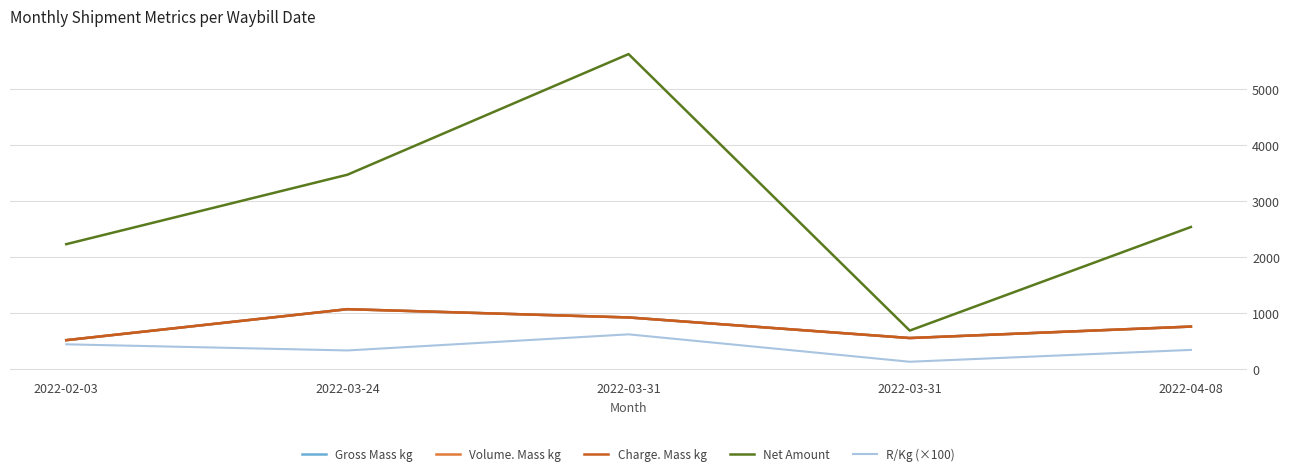

How many lines are shown in the chart?

5